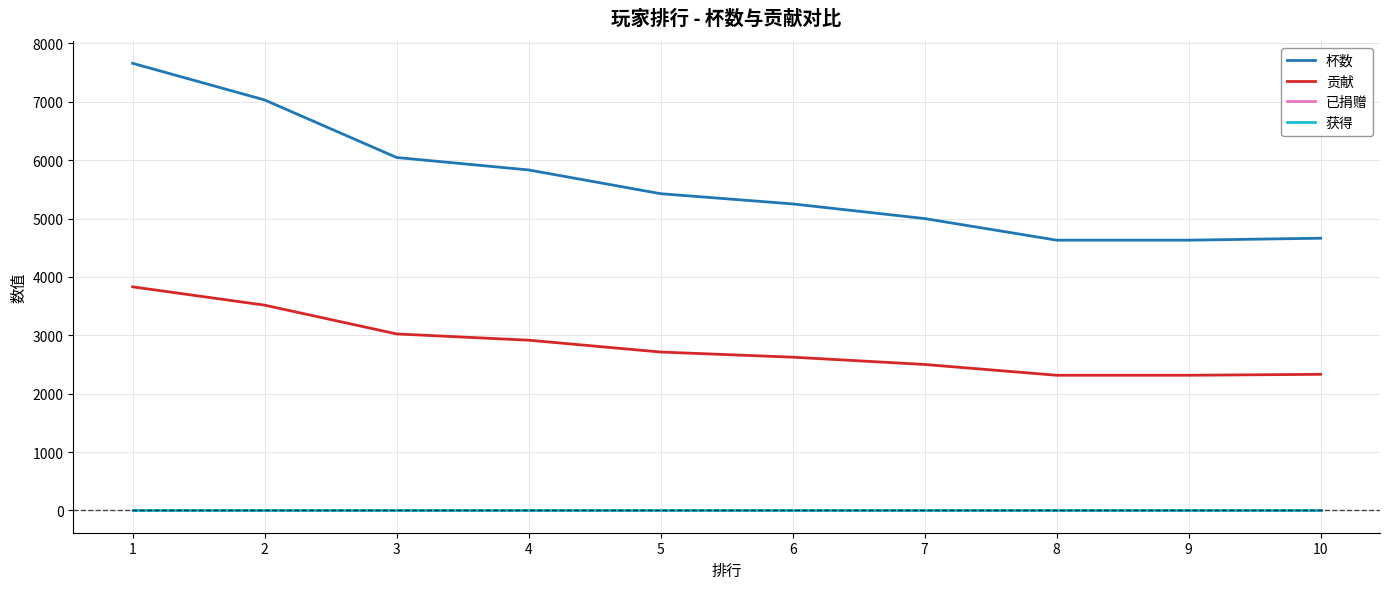

At how many categories does at least one series exceed 3733?

10